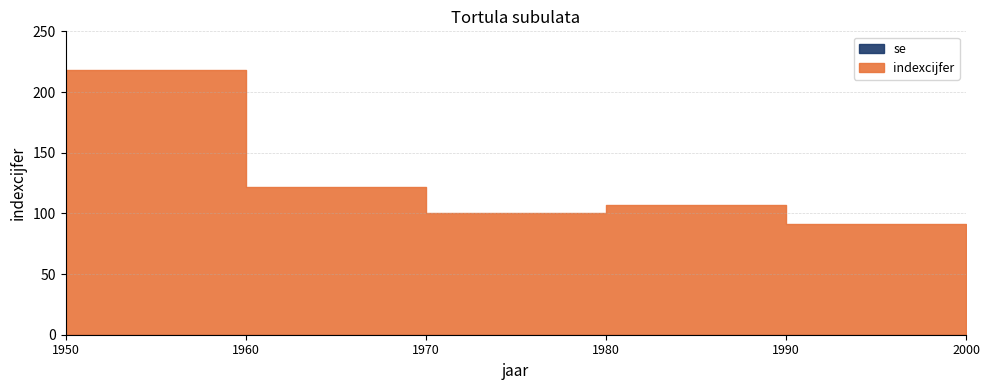

Reading left to right, list all the values displayed in this chart.

indexcijfer: 1950=218	1960=122	1970=100	1980=107	1990=91	2000=69
se: 1950=0	1960=0	1970=0	1980=0	1990=0	2000=0